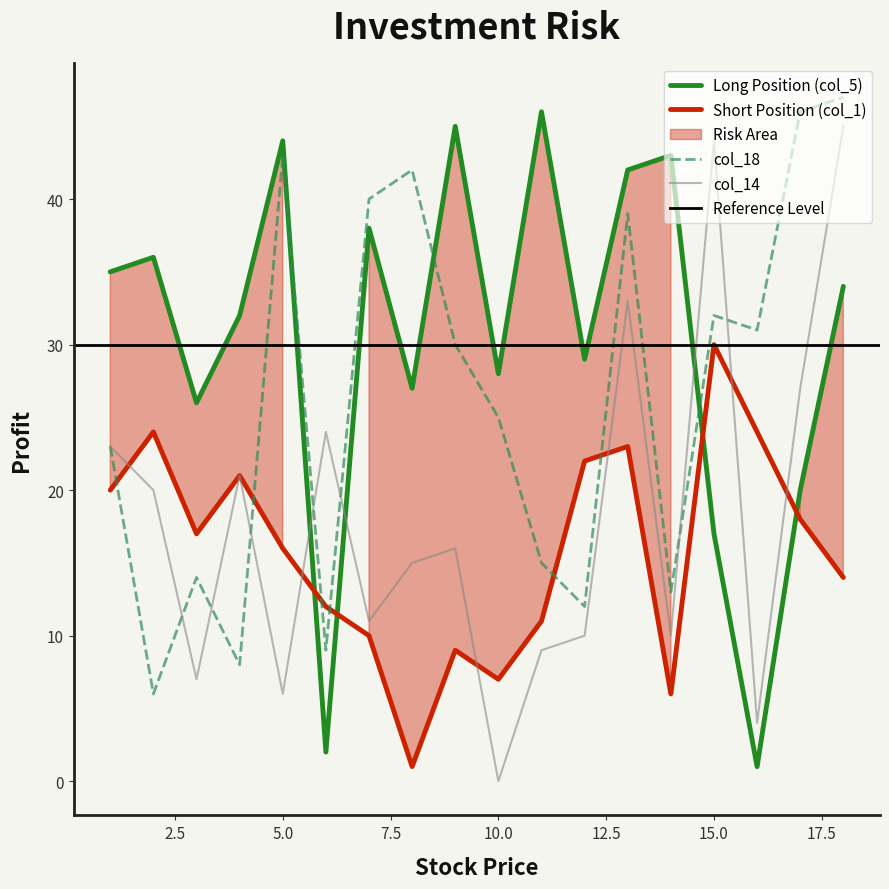

Which series ends up on top after the final intersection of Long Position (col_5) and col_18?

col_18